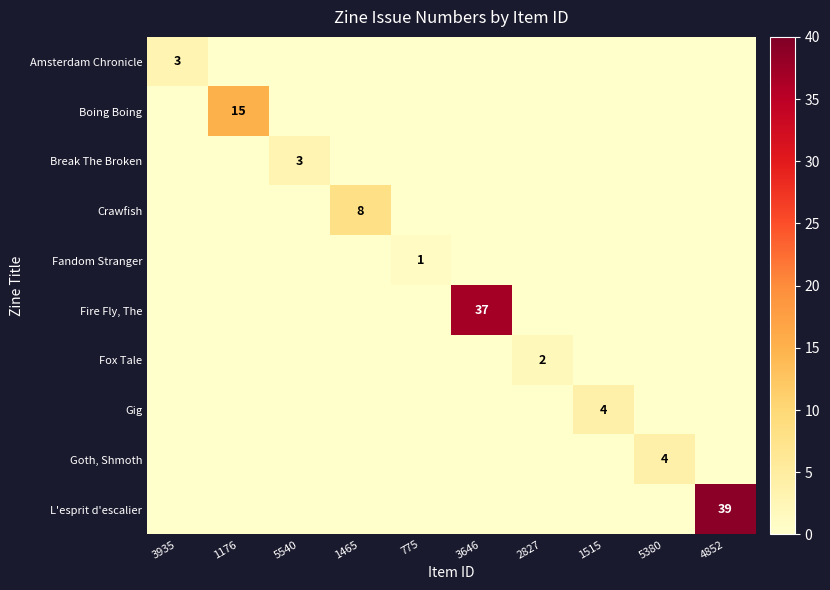

The Break The Broken series shows 1 at 5540. True or false?

False